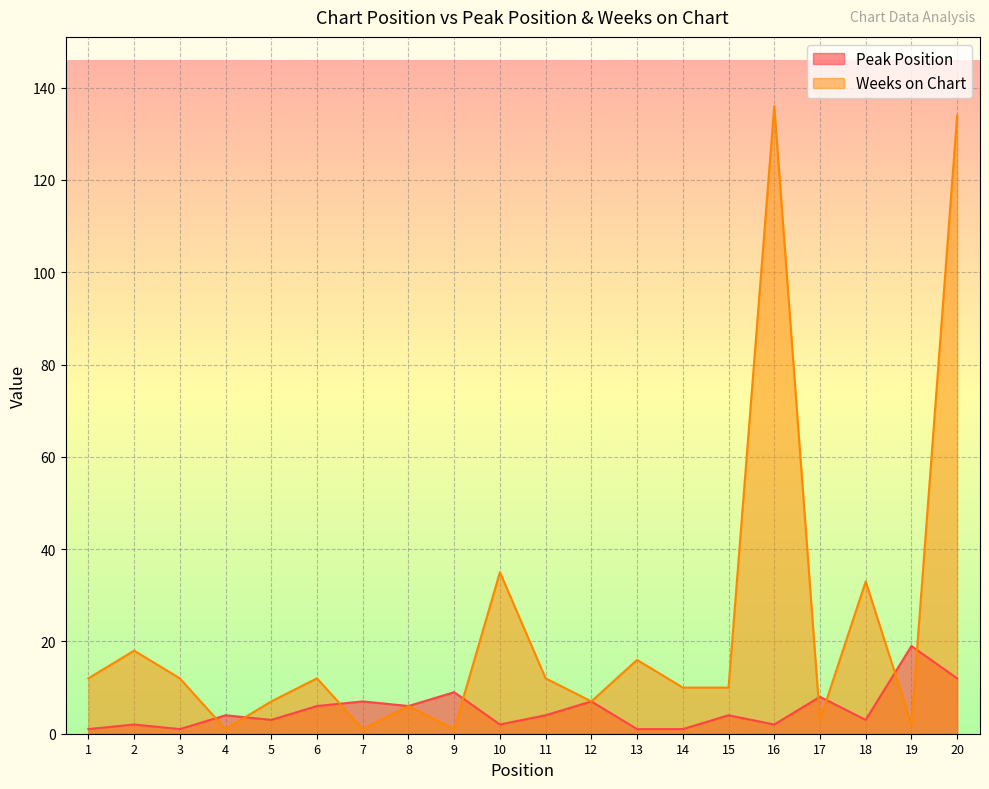

What is the spread (max minus min) of values at 18?

30